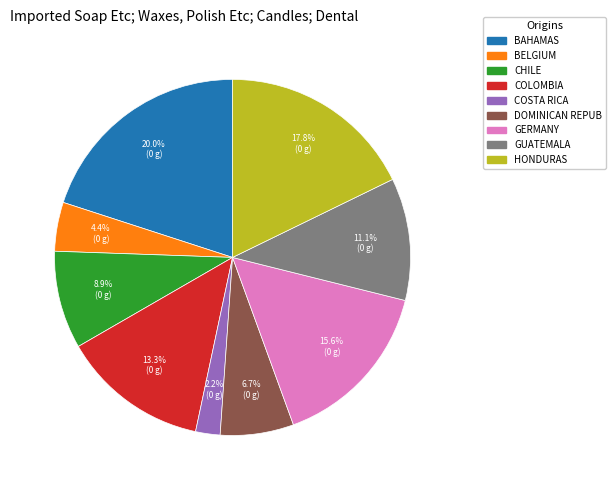

How many slices are in this pie chart?

9